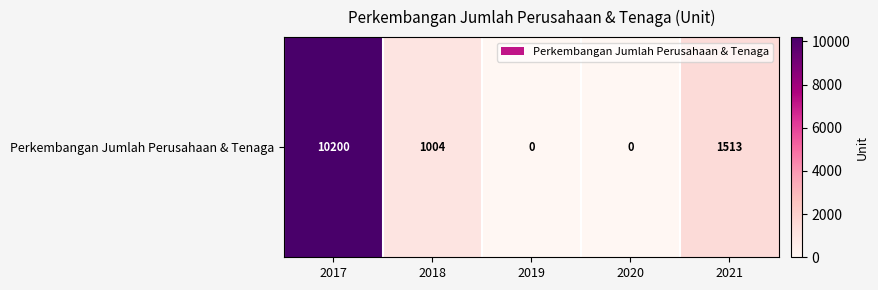

Rank the categories by value from highest to lowest.

2017, 2021, 2018, 2019, 2020